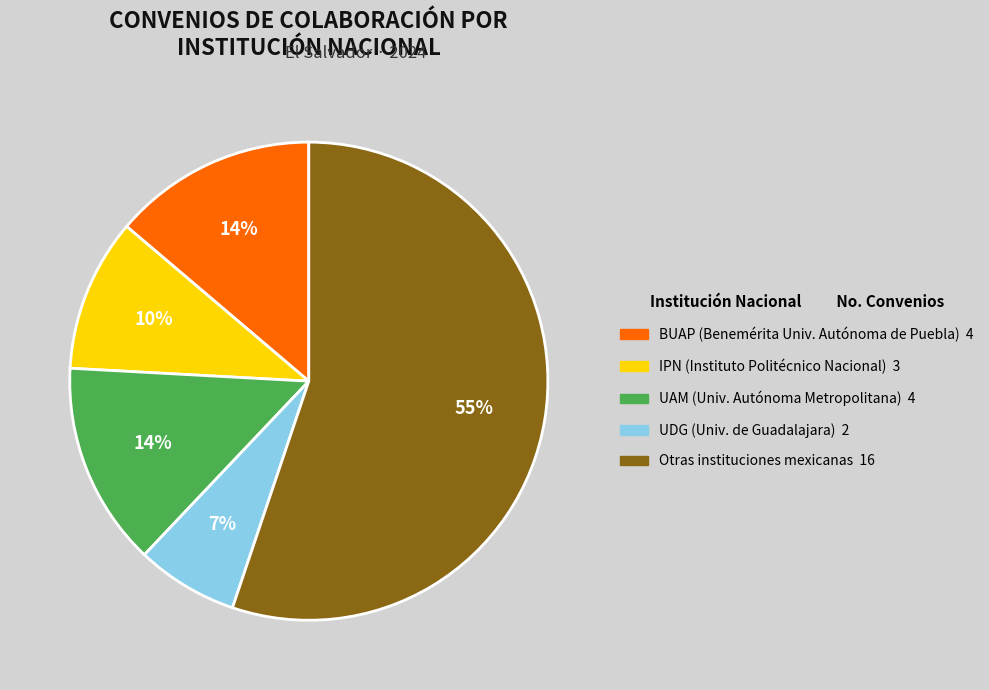

To the nearest percent, what is the difference between the largest and smallest slice percentages?

48%